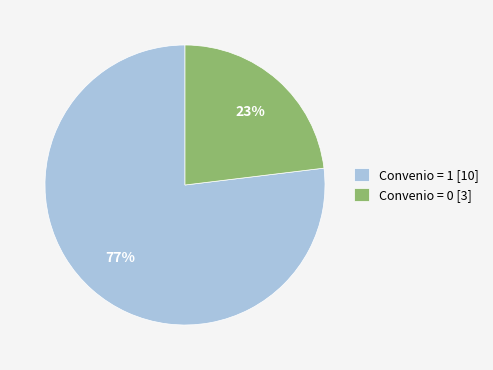

Do Convenio = 0 [3] and Convenio = 1 [10] together represent more than half of the pie?

Yes